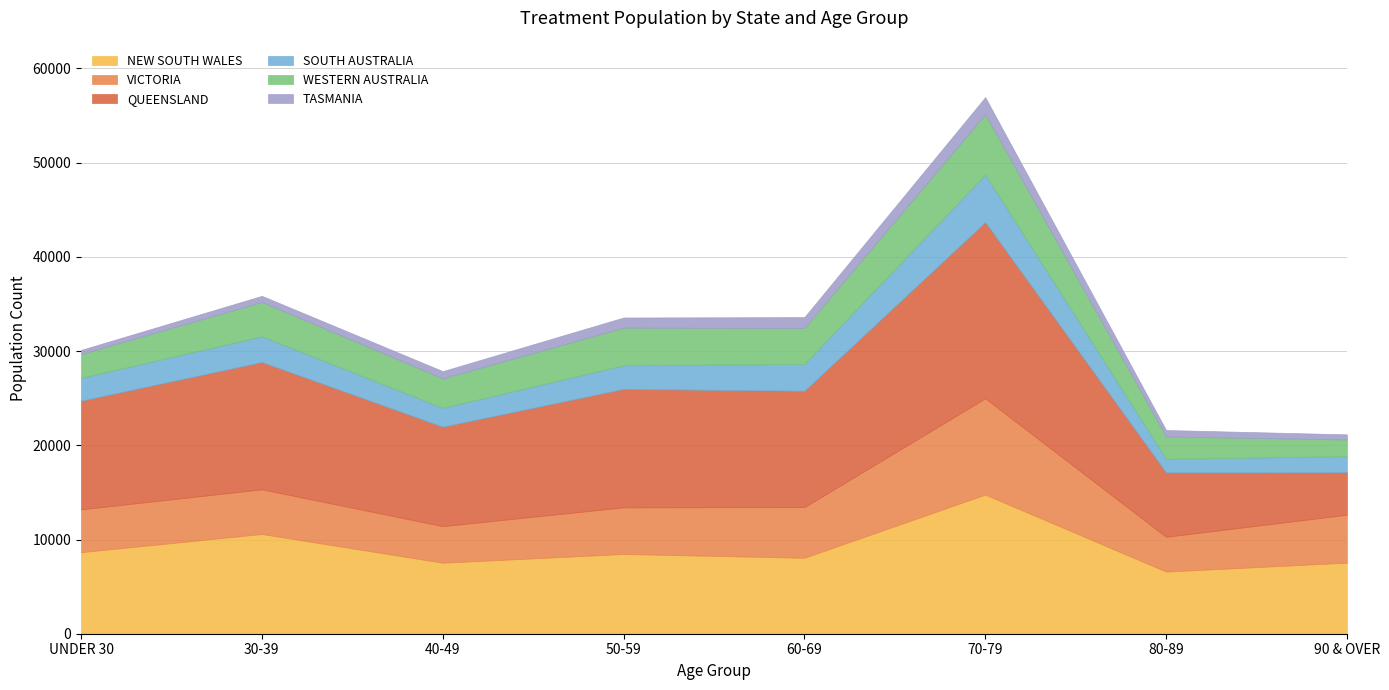

Read the NEW SOUTH WALES value at 90 & OVER, to the nearest 10.

7540